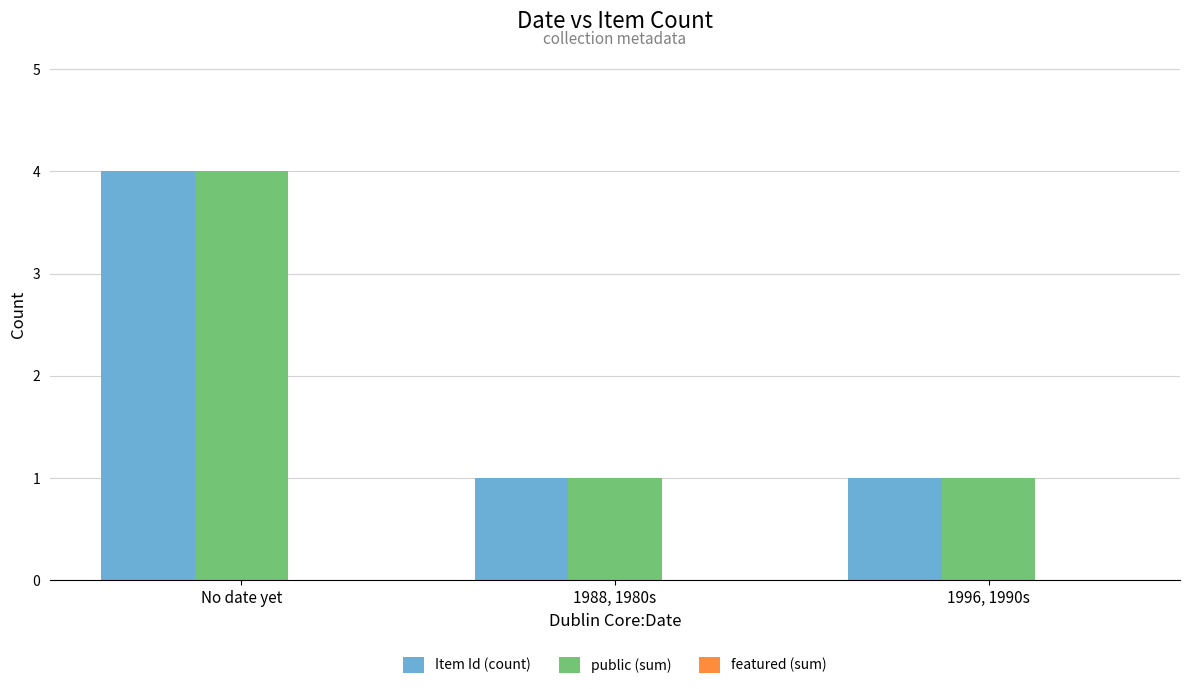

How many groups of bars are there?

3